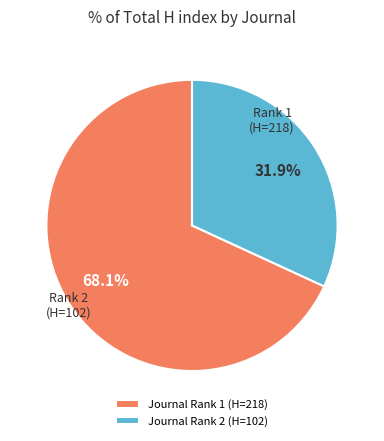

Does any single category account for the majority?

Yes